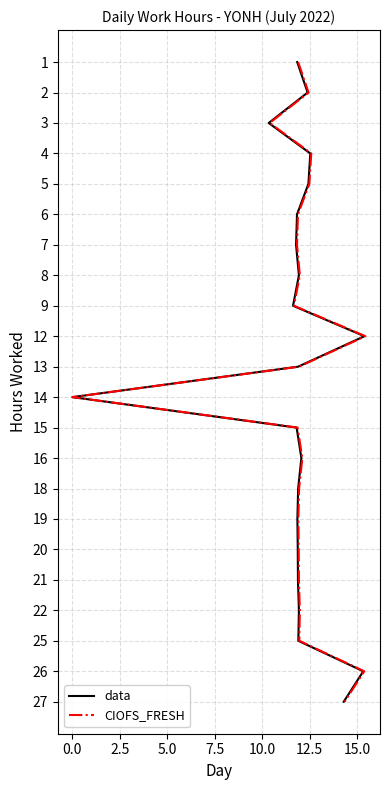

Is this an area chart (filled region under the line)?

No